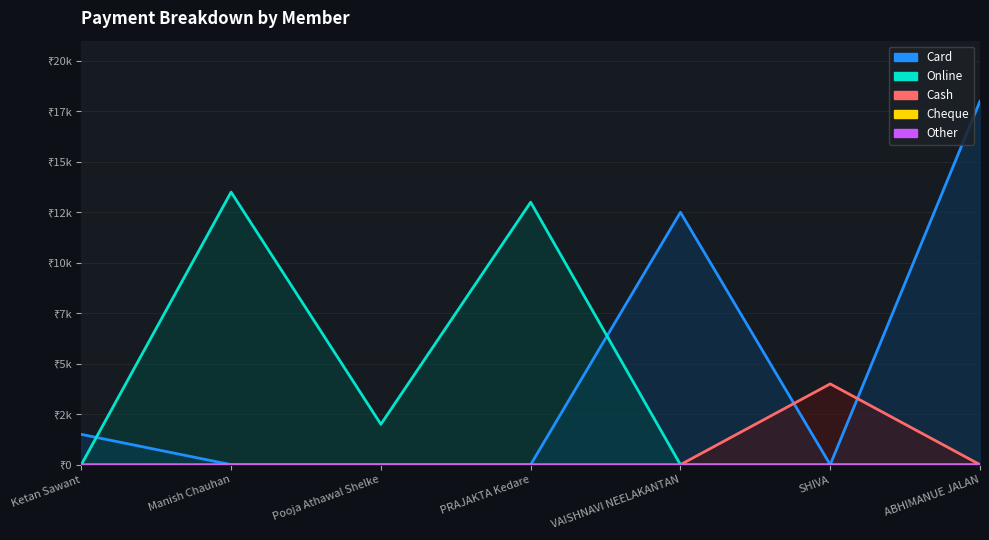

Is the value of Online at ABHIMANUE JALAN greater than the value of Cash at SHIVA?

No